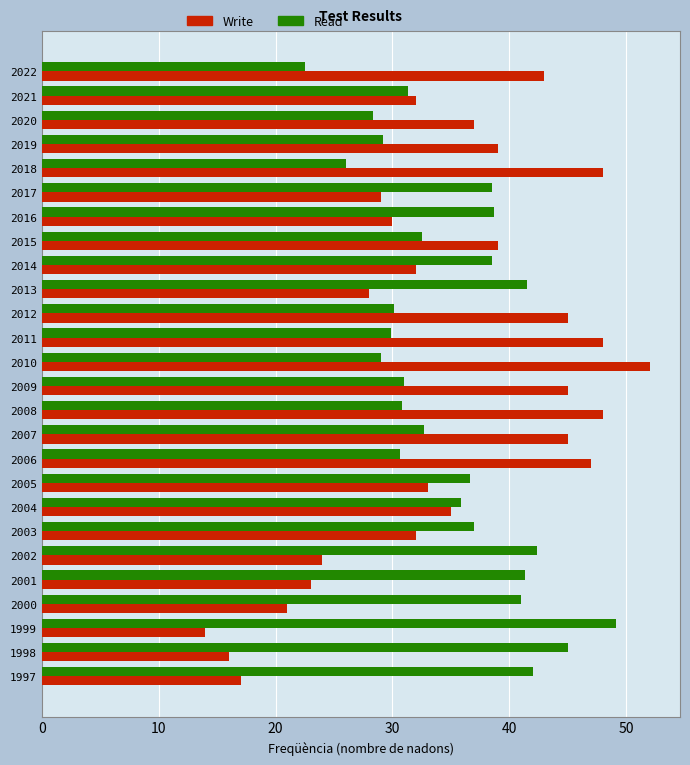

What is the maximum value for Read?

49.2